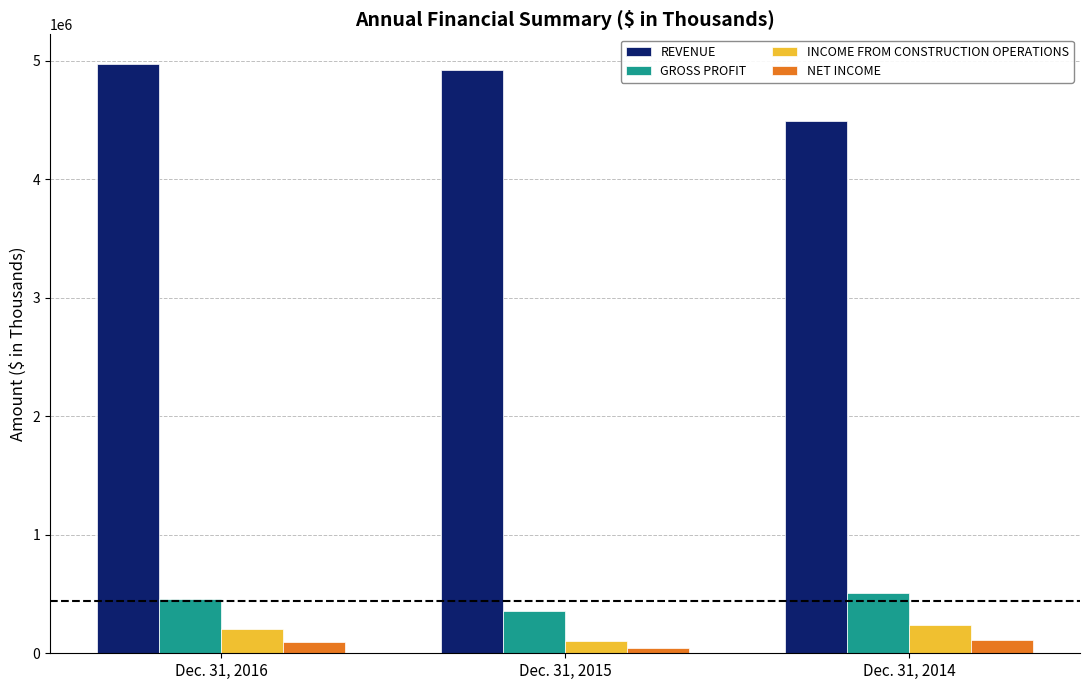

How many data points does each series have?

3